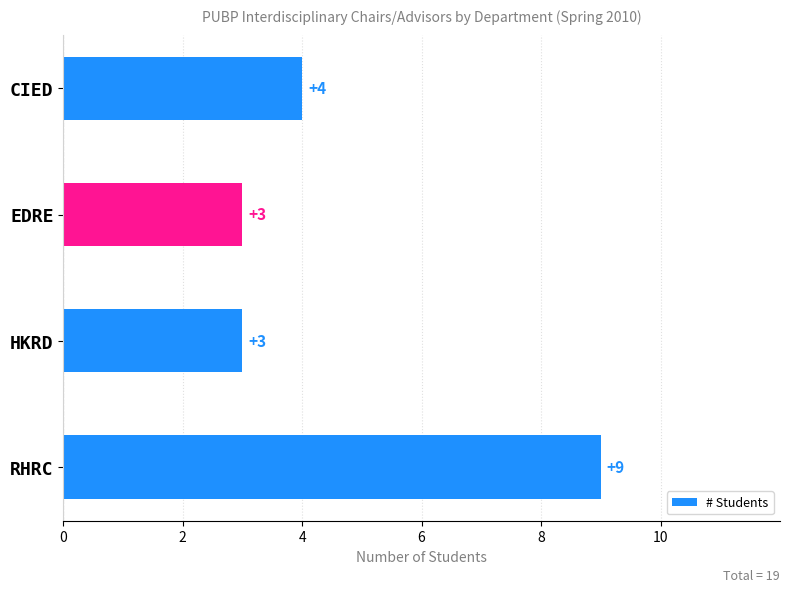

Approximately how many times larger is the value at CIED compared to HKRD?

1.3